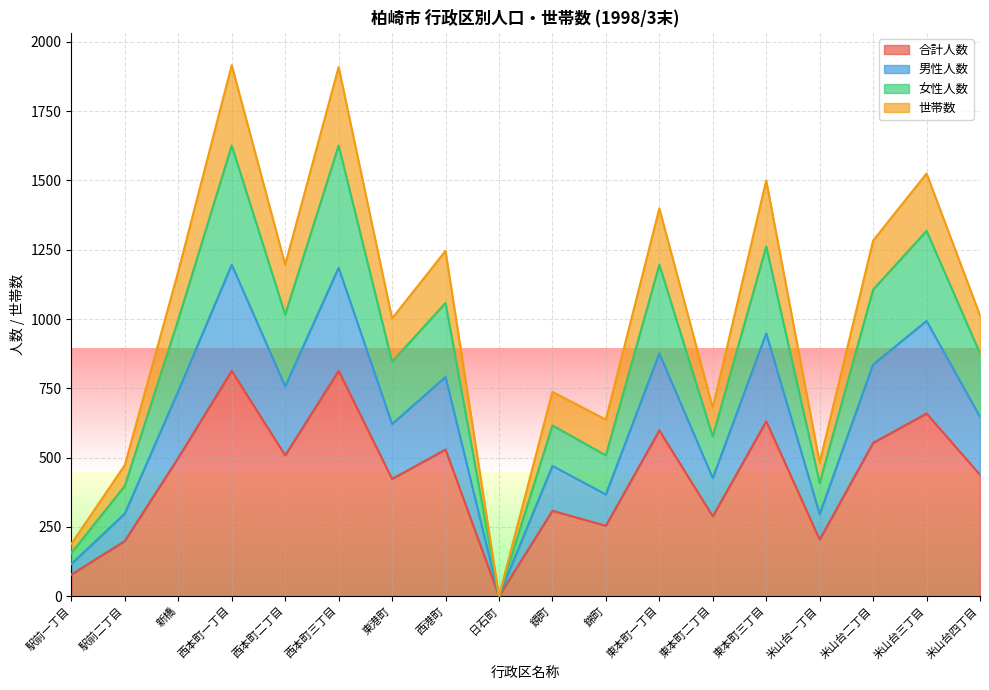

What position from the left is 駅前一丁目?

1